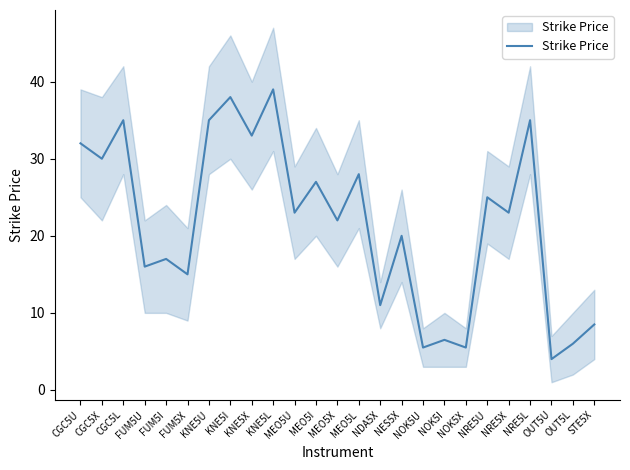

What is the label of the 4th point from the left?

FUM5U